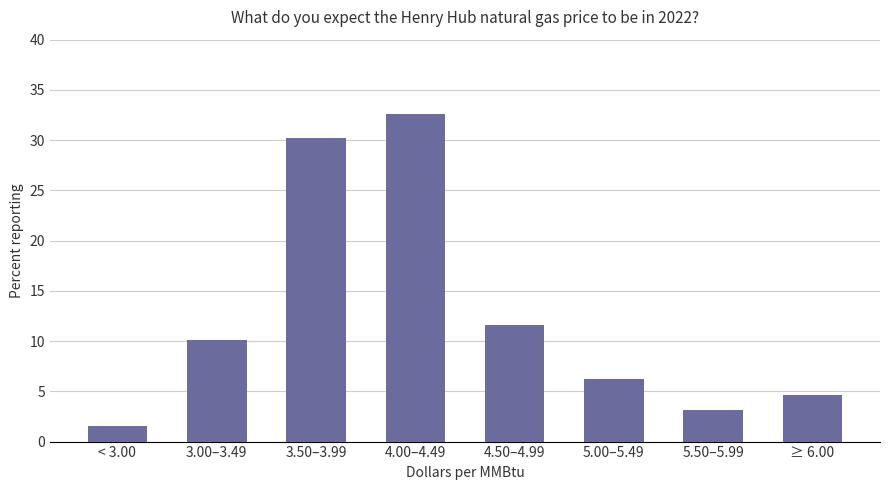

What is the change in value from 3.50–3.99 to ≥ 6.00?

-25.6